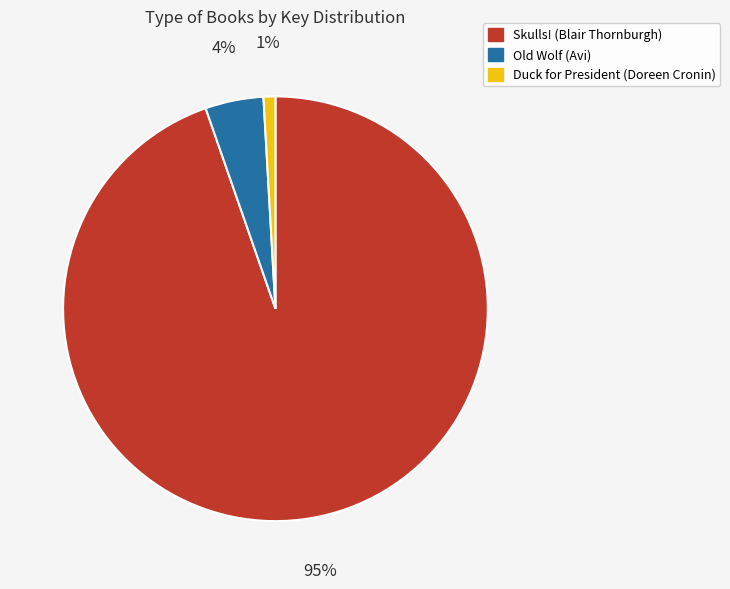

Does Skulls! (Blair Thornburgh) represent more than half of the total?

Yes